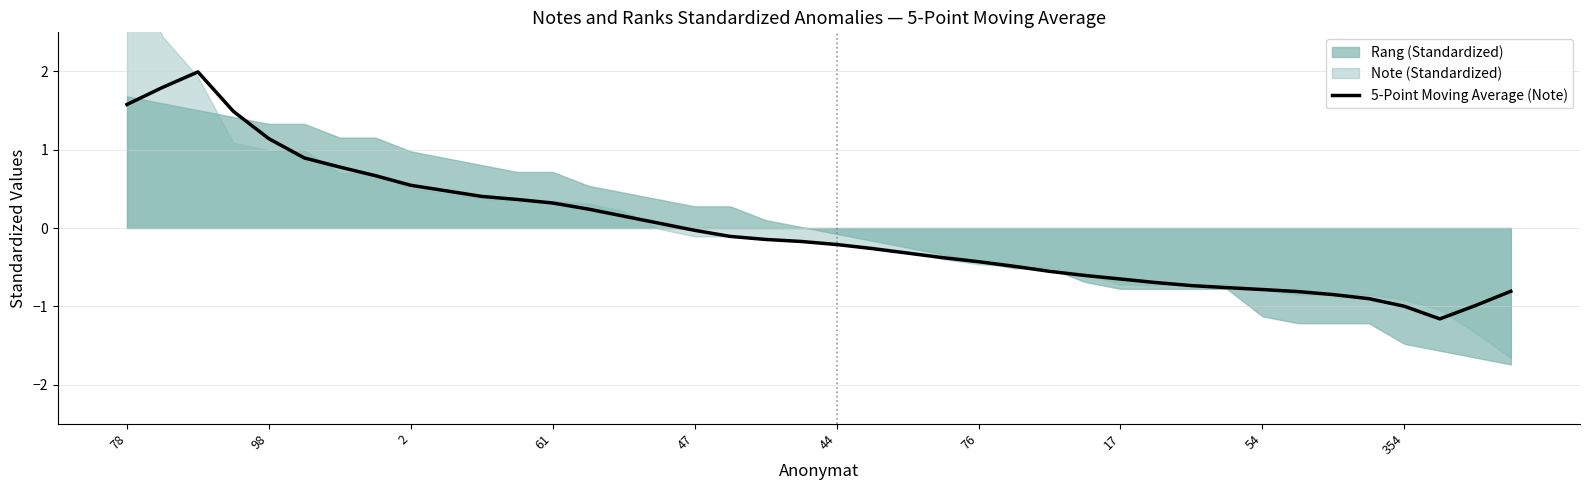

What is the minimum value for 5-Point Moving Average (Note)?

-1.2